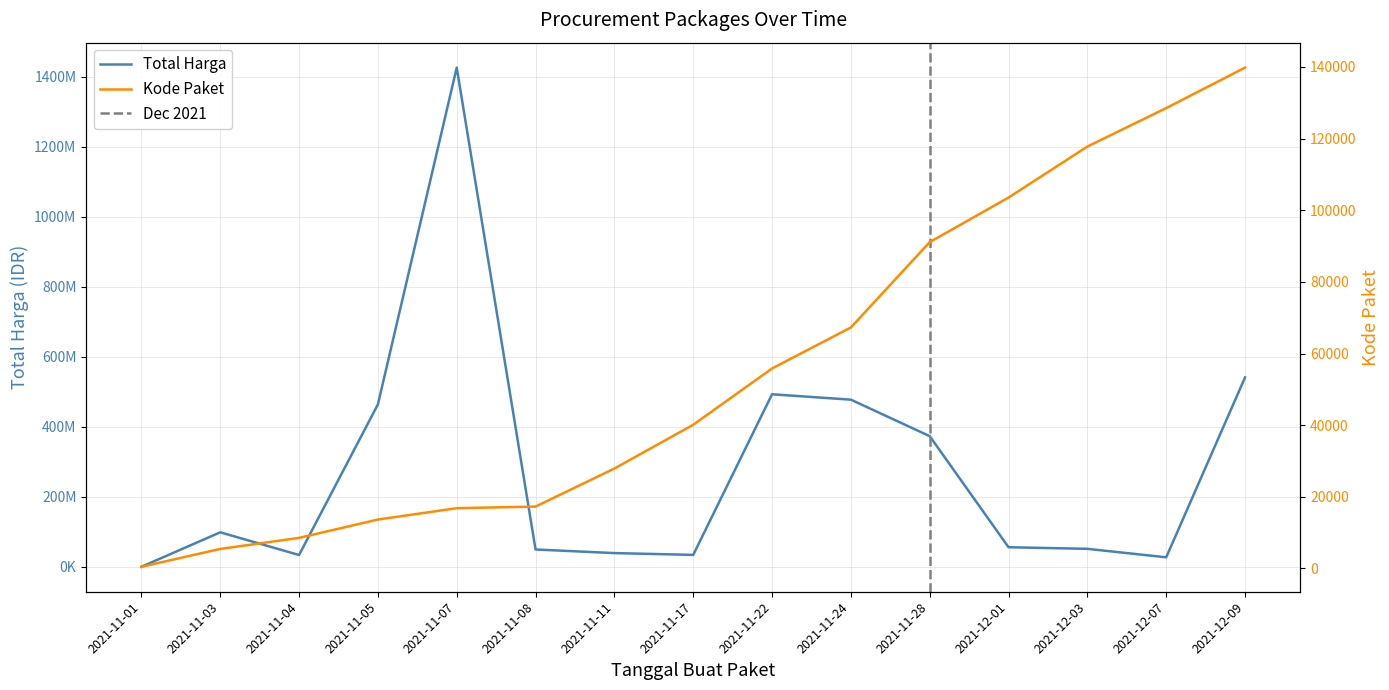

At which category does Total Harga reach its first local peak?

2021-11-03